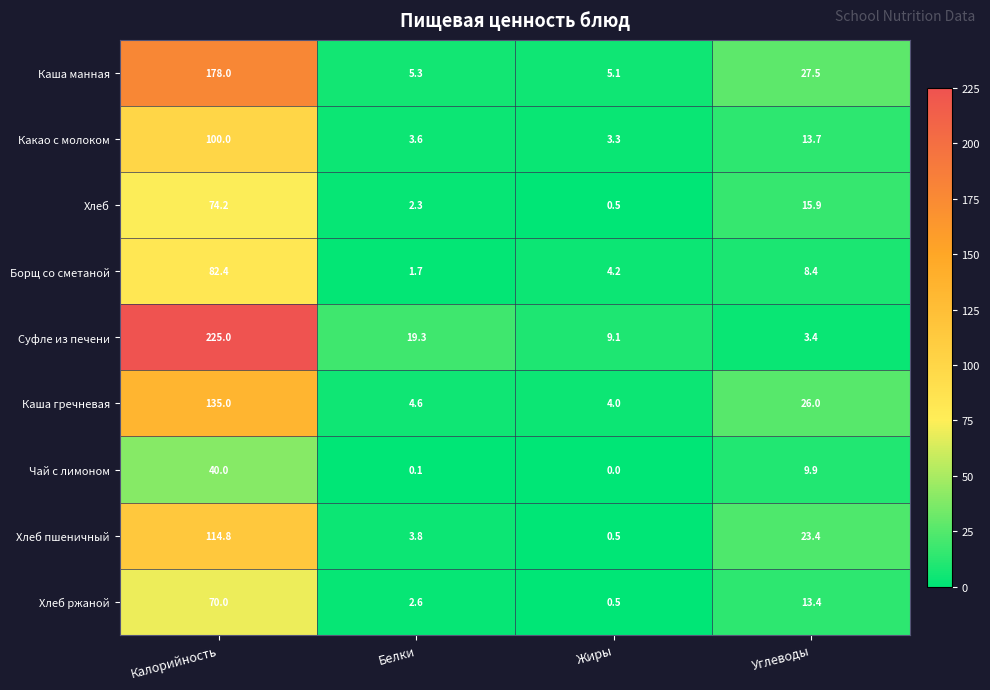

Is it true that Какао с молоком equals 151.2 at Калорийность?

False